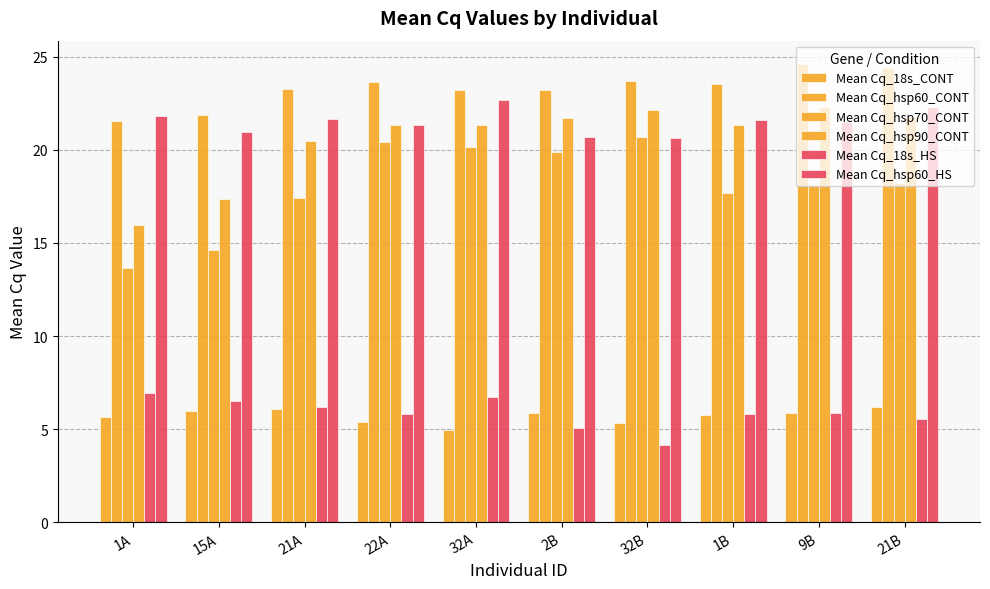

How many values in the Mean Cq_18s_CONT series are below 5?

1